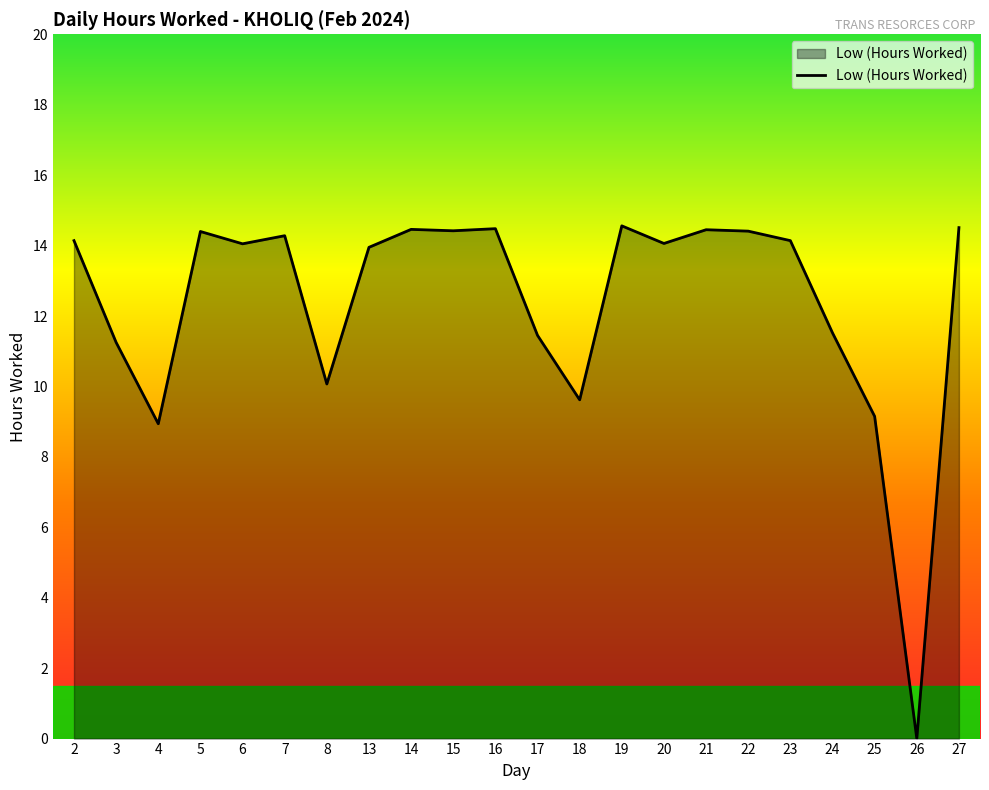

Where does the data first go above 14?

2